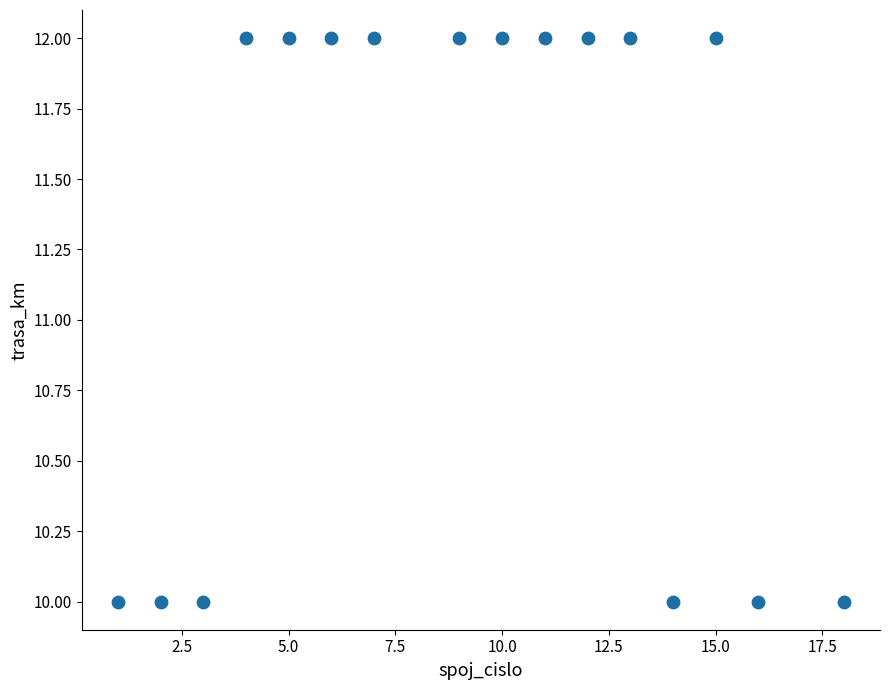

What is the range of X values (max minus min)?

17